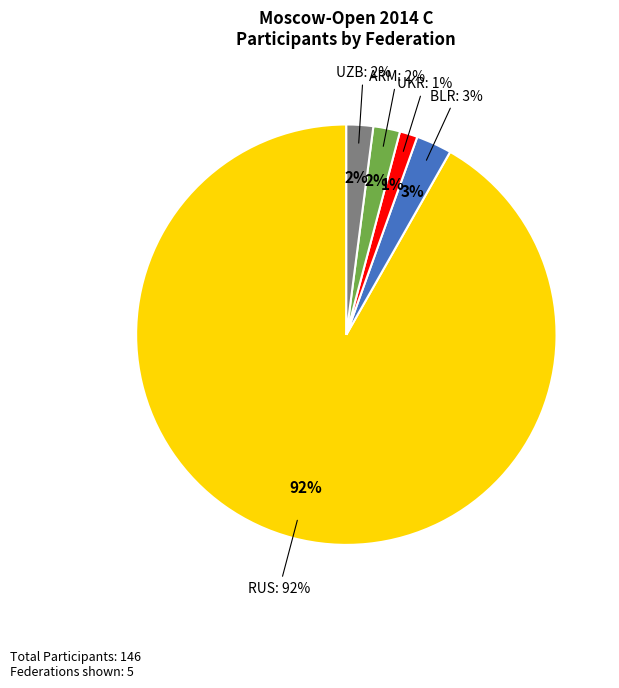

Between UKR and UZB, which is larger?

UZB